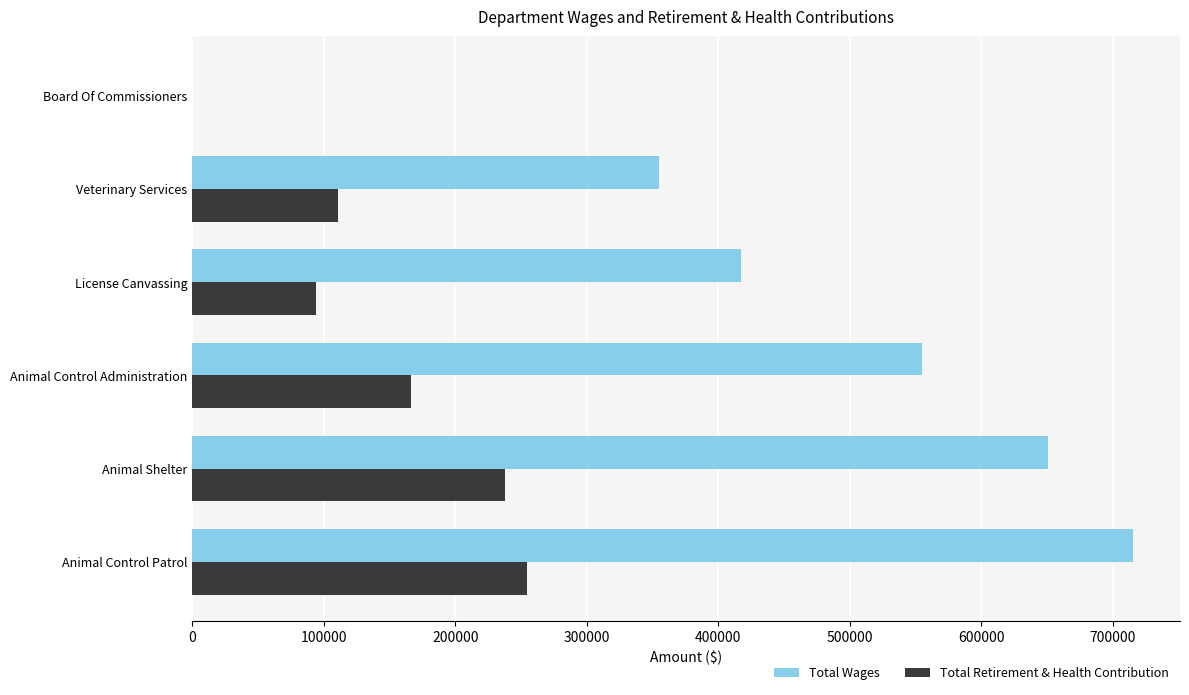

Between Animal Control Patrol and Animal Shelter, which series saw the biggest shift?

Total Wages